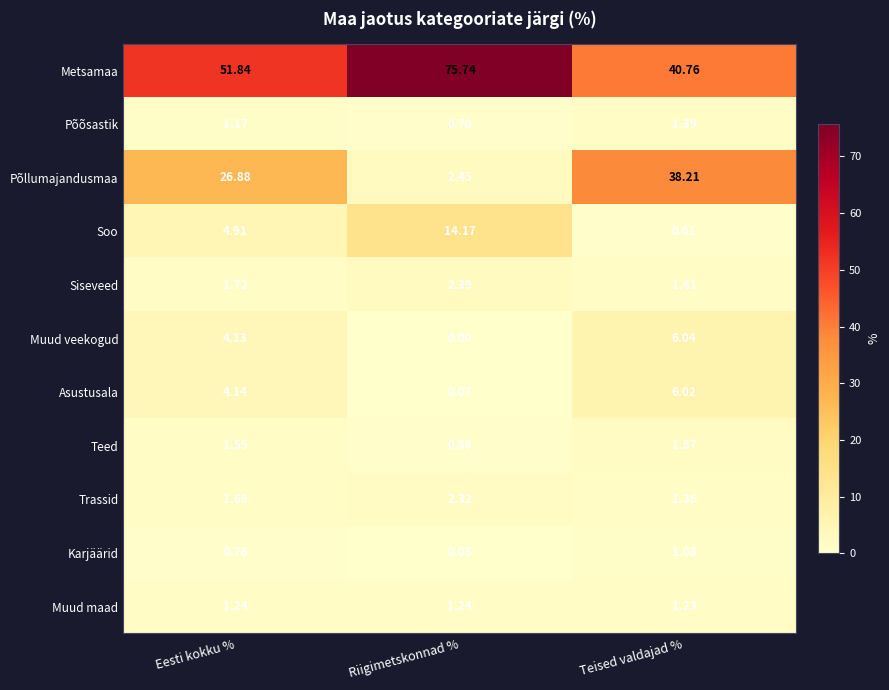

At which category does the chart reach its minimum across all series?

Riigimetskonnad %